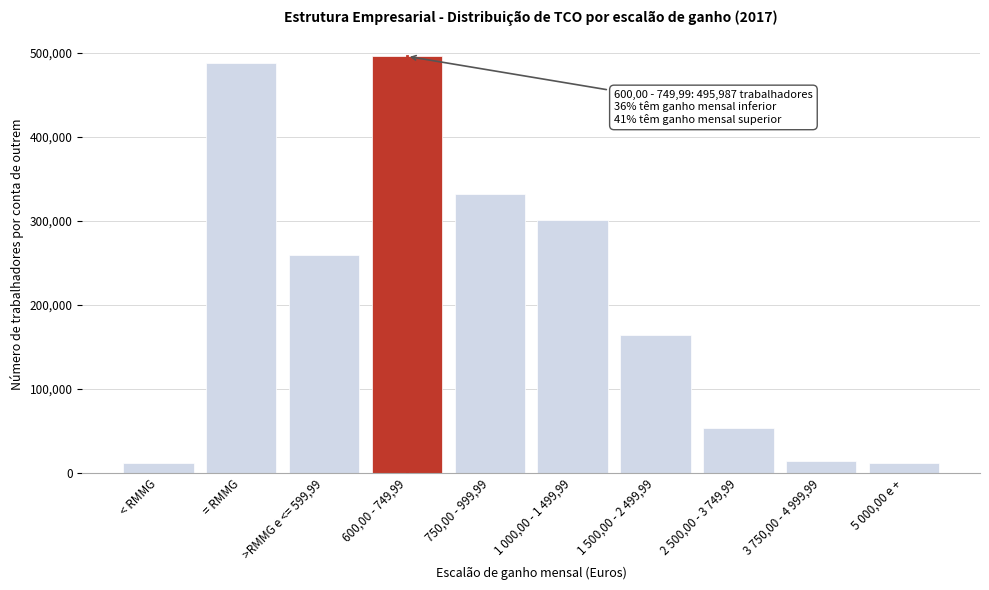

What is the change in value from >RMMG e <= 599,99 to 3 750,00 - 4 999,99?

-245109